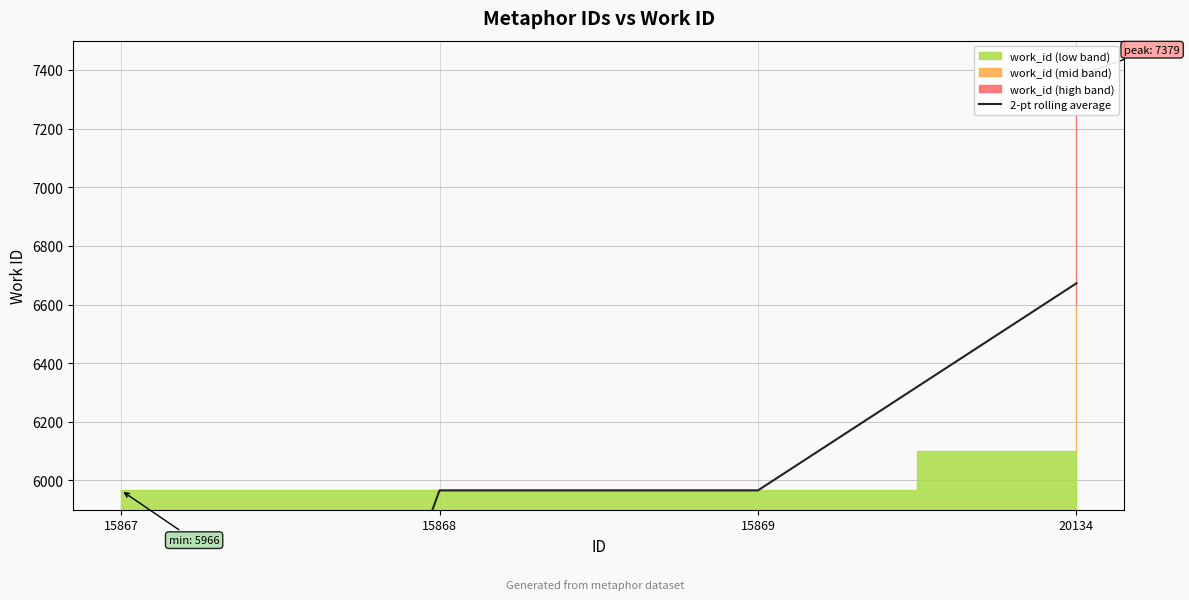

The value at 15867 is 4552.9. True or false?

False